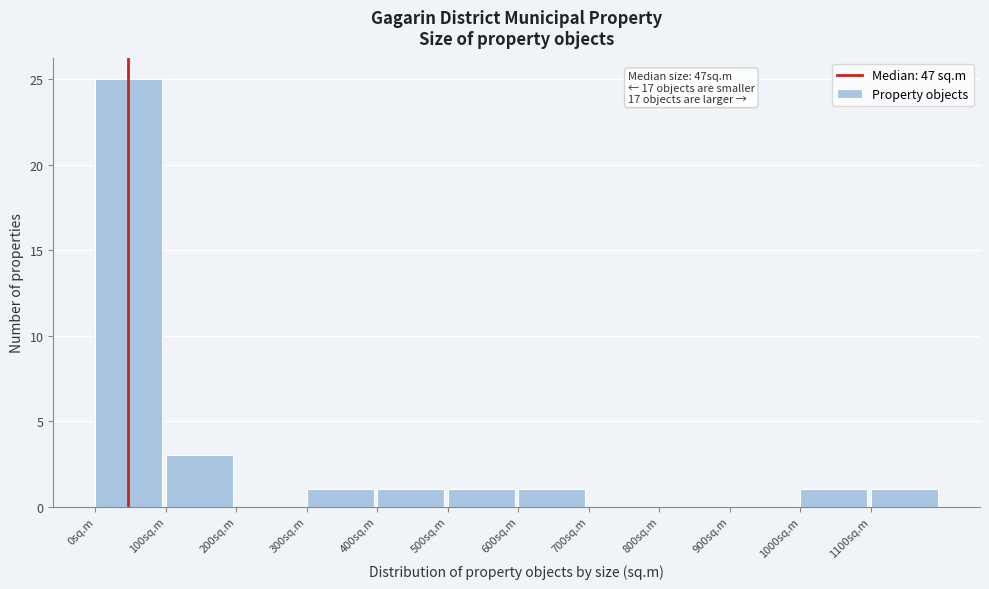

Over which range of the x-axis is the bar tallest?

0 to 100